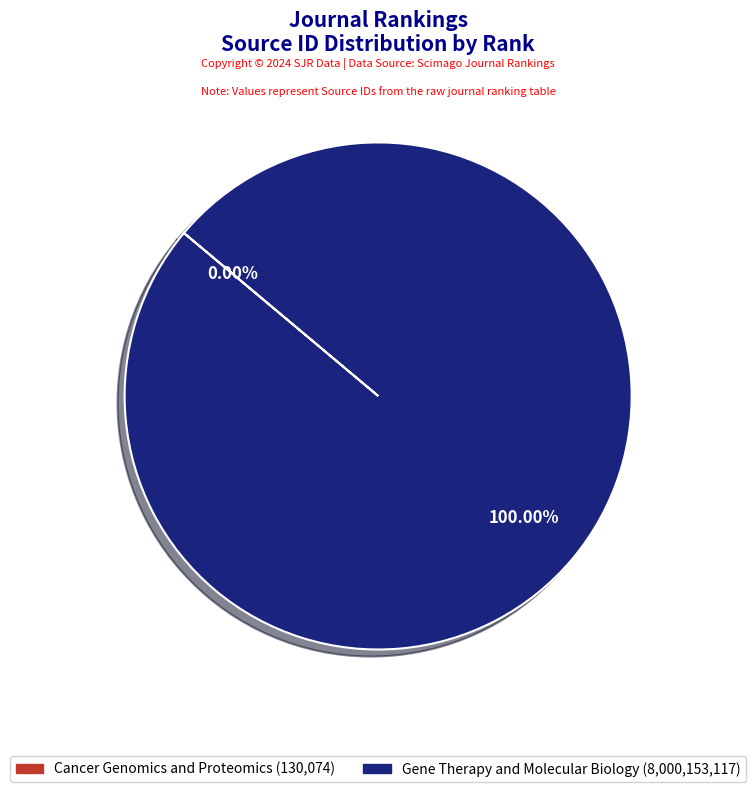

Which slice is the largest?

Gene Therapy and Molecular Biology